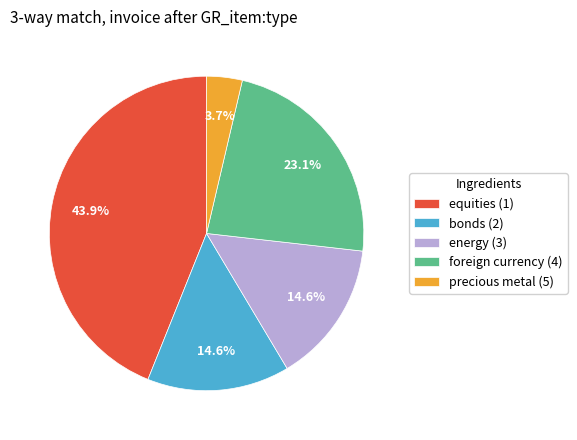

To the nearest percent, what portion does foreign currency (4) represent?

23%